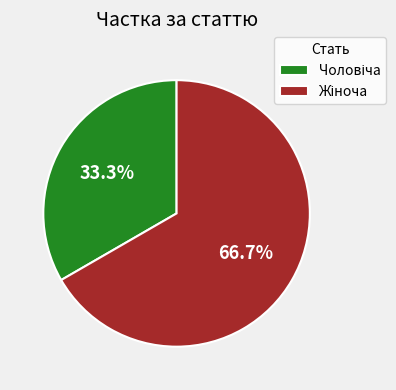

How many segments does this pie chart have?

2